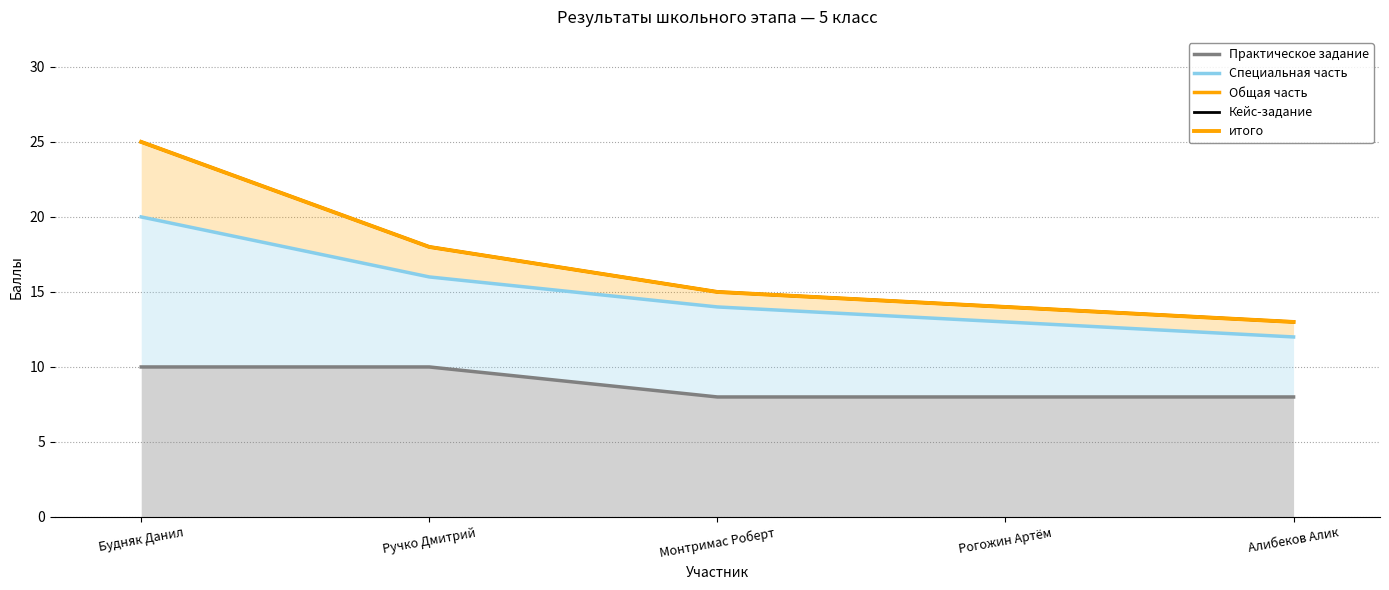

Is it true that итого equals 24 at Ручко Дмитрий?

False